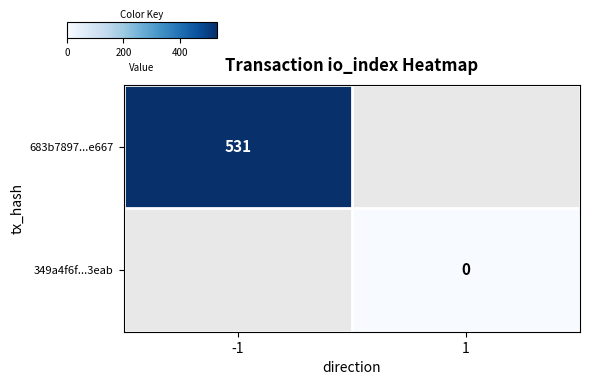

The value of 683b7897...e667 at -1 is 531. True or false?

True